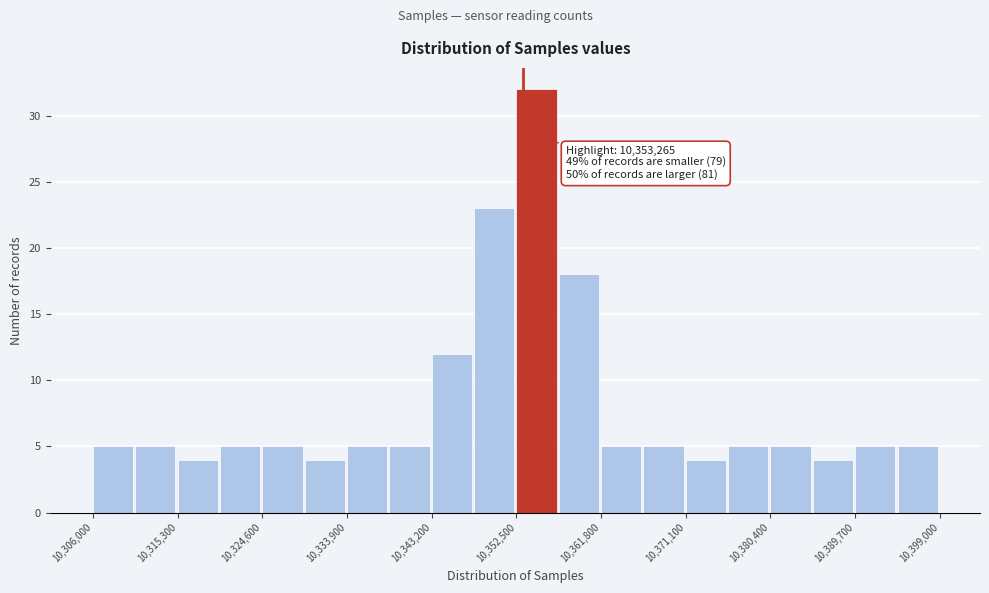

Which range on the x-axis has the tallest bar?

10353000 to 10357000